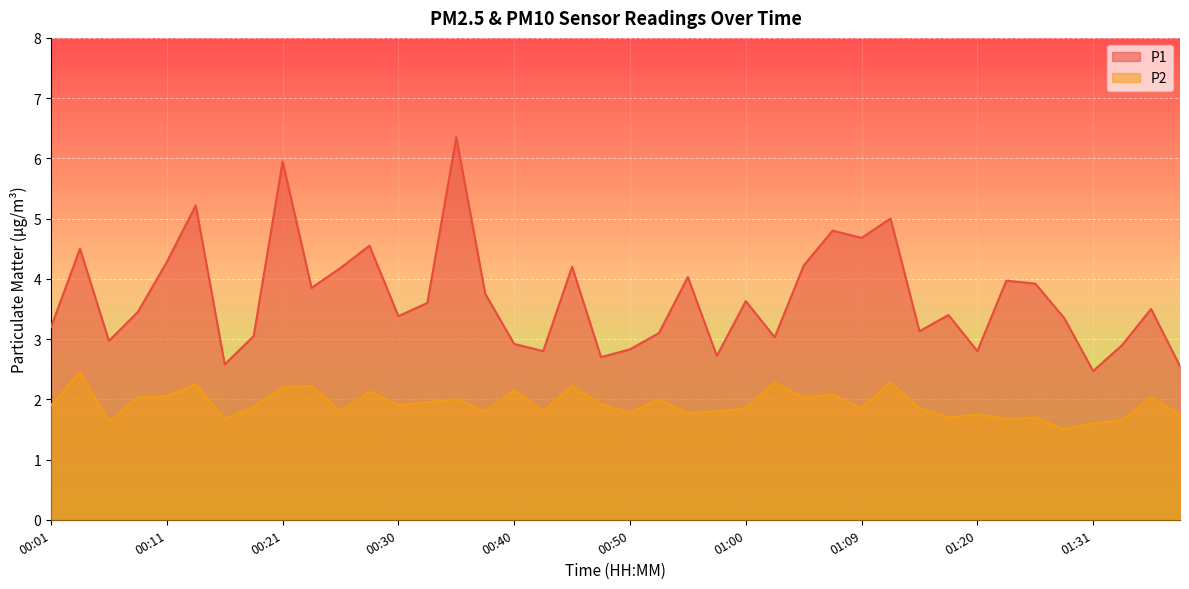

What is the difference between the second highest and minimum values in the P2 series?

0.8